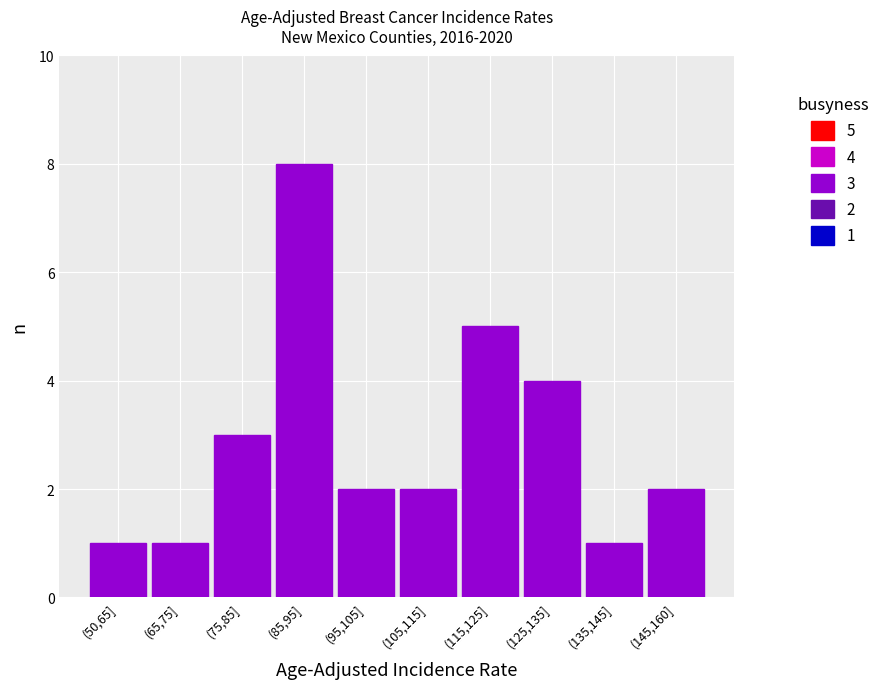

Reading left to right, transcribe all the data shown in this chart.

1	1	3	8	2	2	5	4	1	2